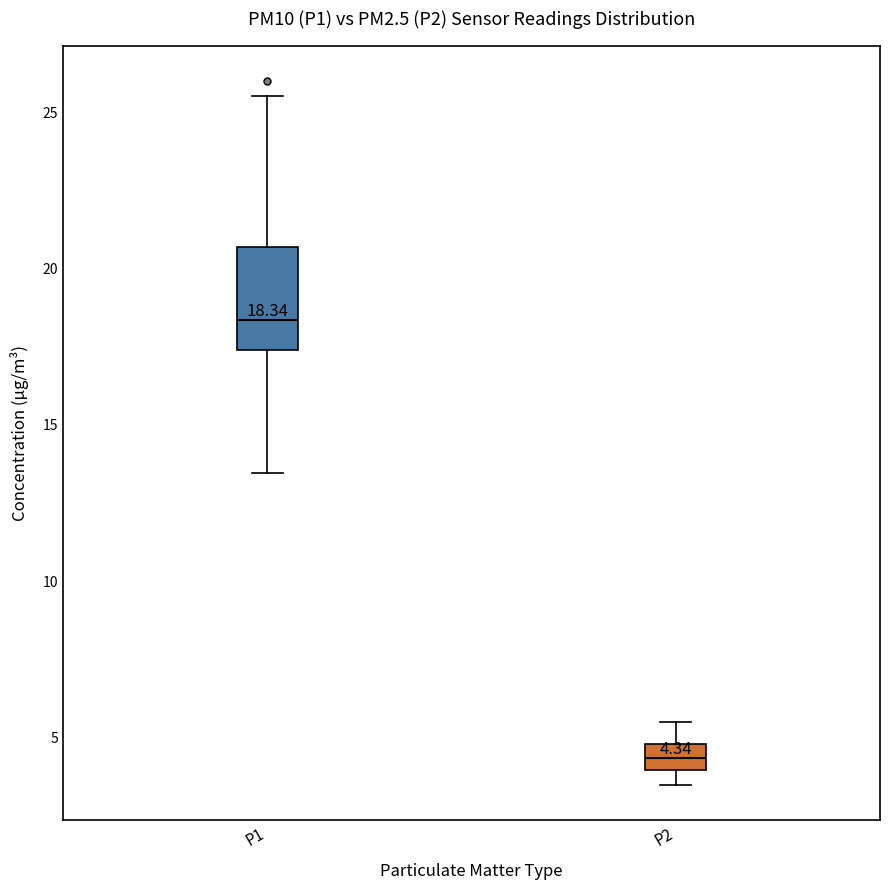

Which box has the lowest median line?

P2